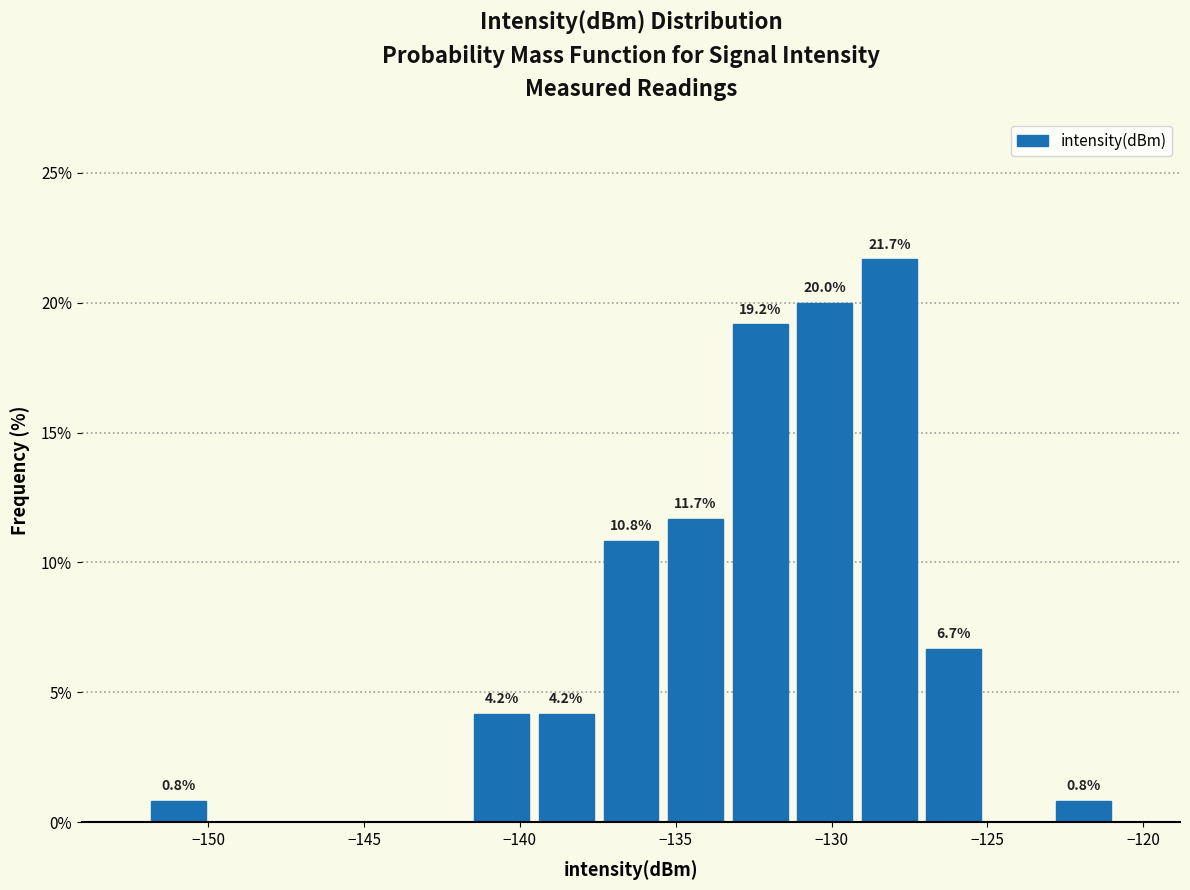

Which range on the x-axis has the tallest bar?

-129.0 to -127.0